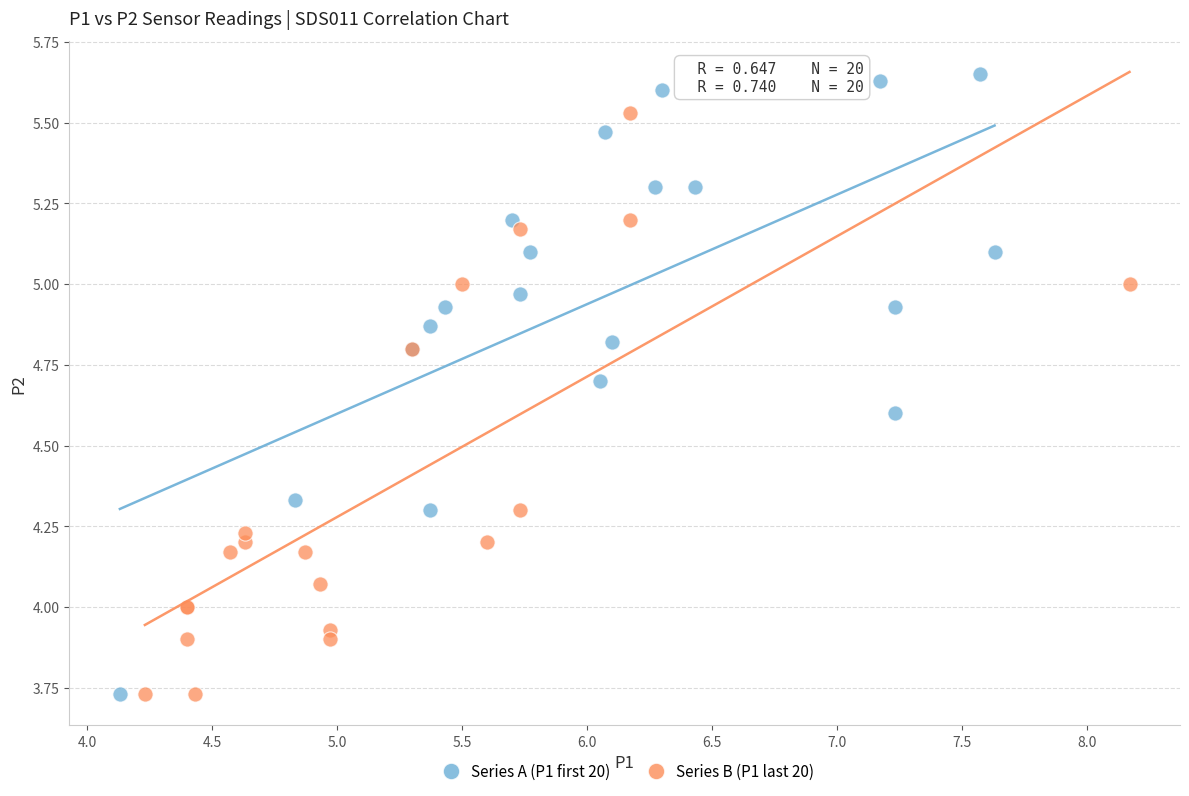

Which series reaches the maximum Y coordinate?

Series A (P1 first 20)